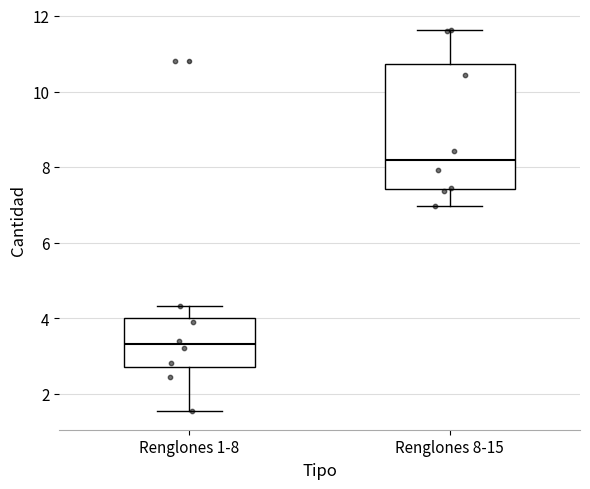

Reading left to right, transcribe this box plot: for each box, give where its median line is, the range the box spans, and where its two whiskers end, as read against the y-axis. The values are not printed on the chart, so give them approximately, as read against the axis.

Renglones 1-8: median 3.4, box 2.8 to 4.0, whiskers 1.6 to 4.4
Renglones 8-15: median 8.2, box 7.4 to 10.8, whiskers 7.0 to 11.6